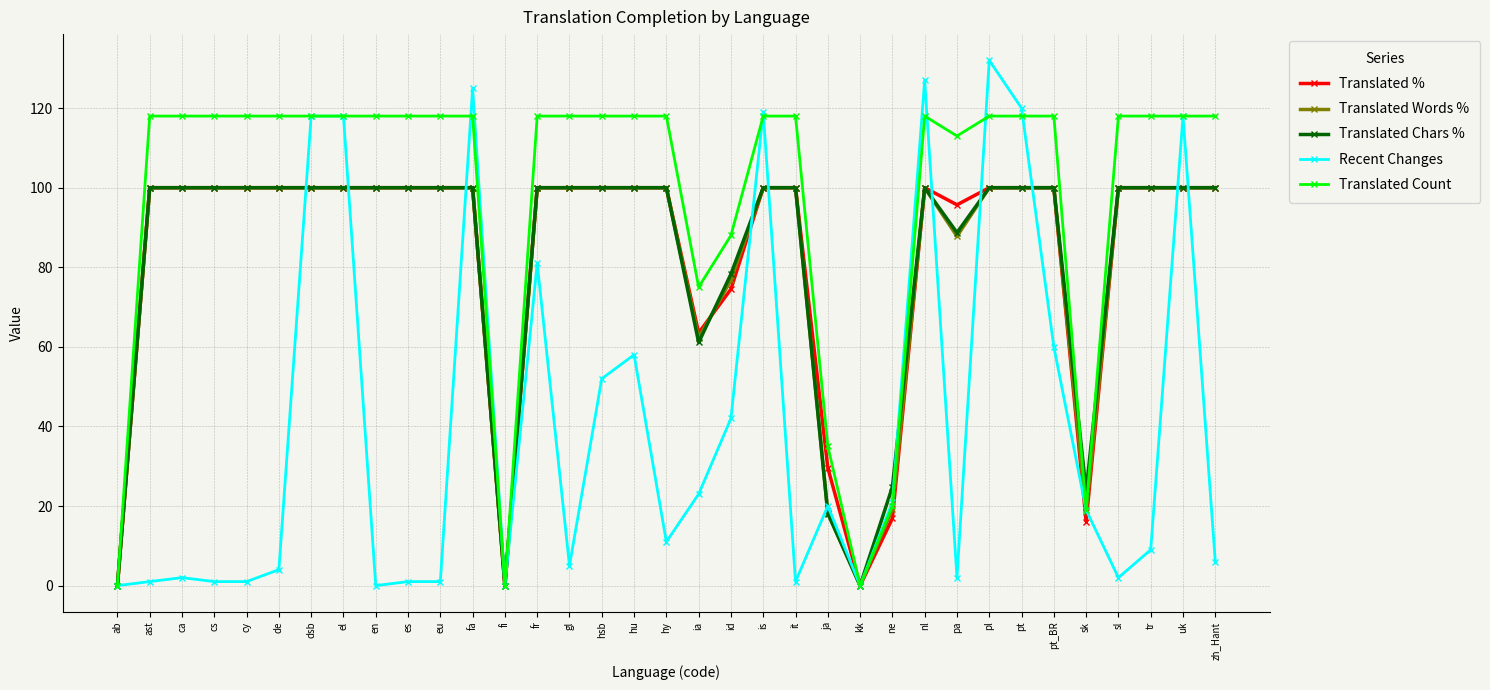

What is the difference between the highest and lowest values at sl?

116.0